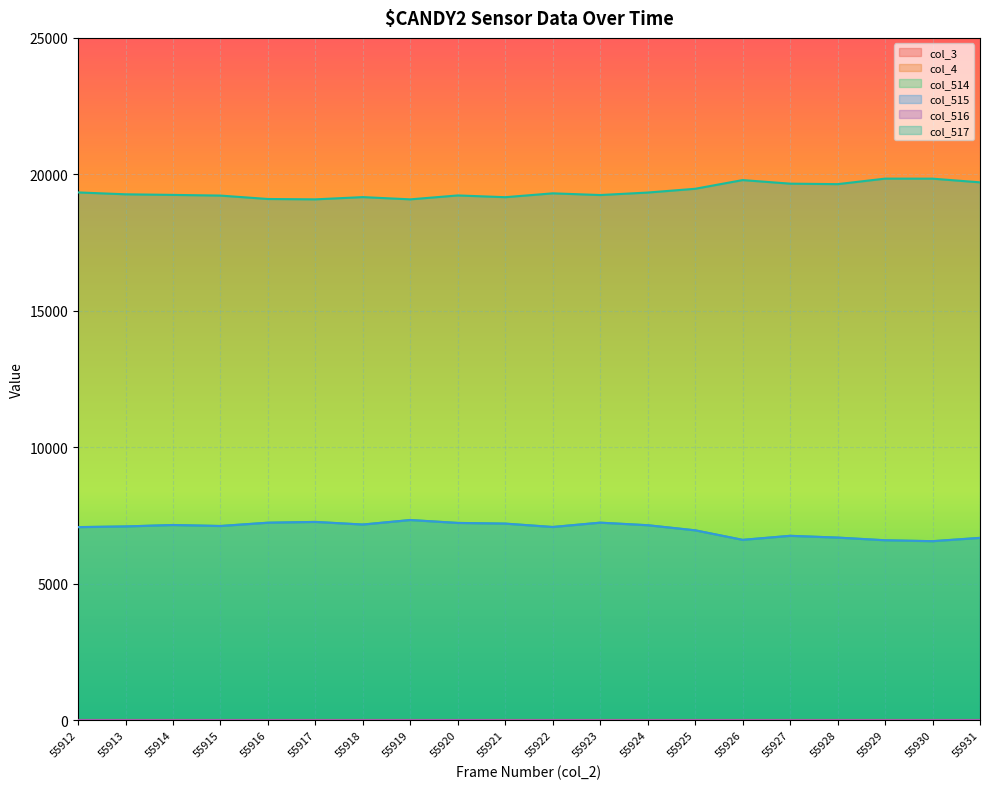

Read the col_514 value at 55925, to the nearest 10.

6960